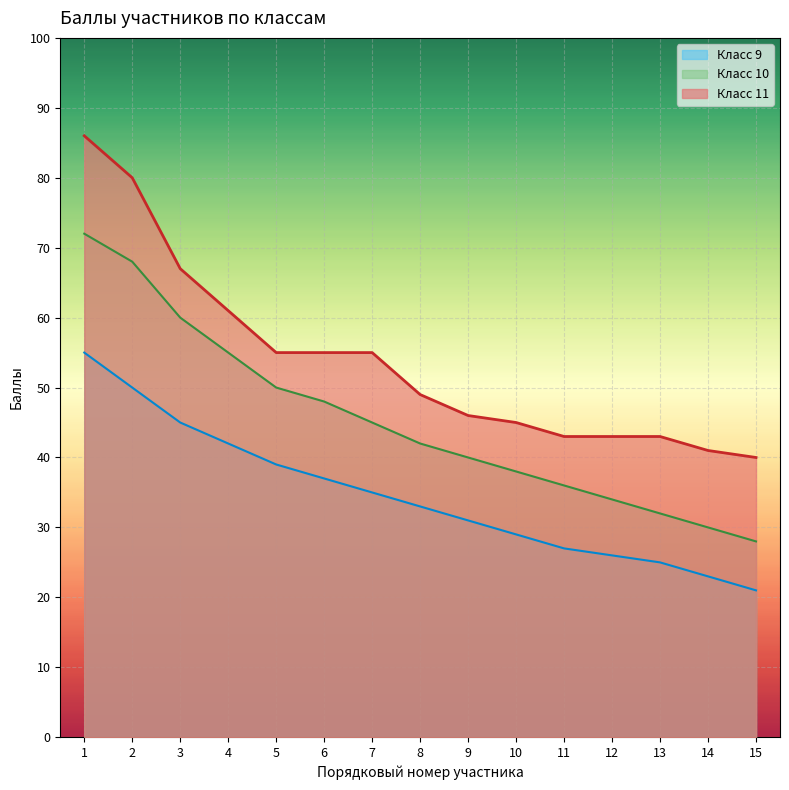

What is the sum of all Класс 10 values?

678